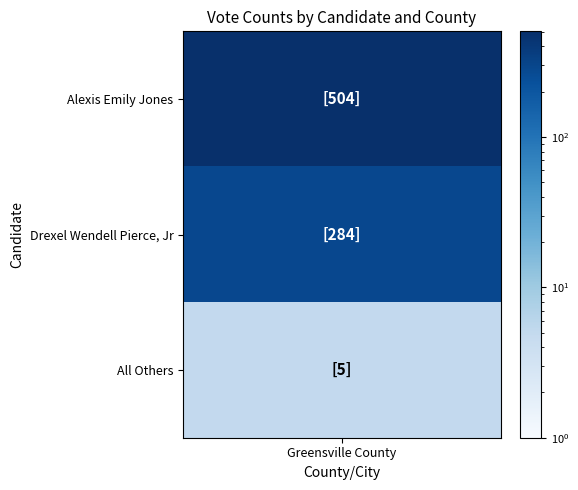

What is the greatest value displayed?

504